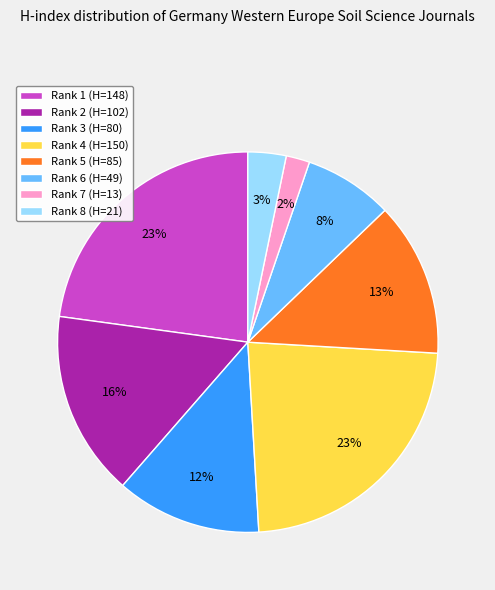

To the nearest percent, what is the average slice percentage?

12%